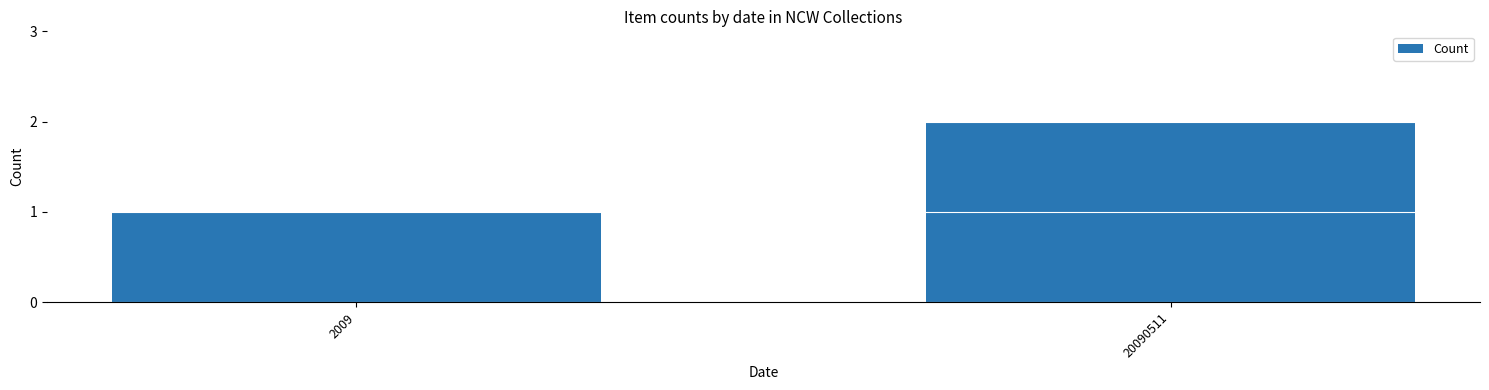

What is the difference between the maximum and minimum values?

1